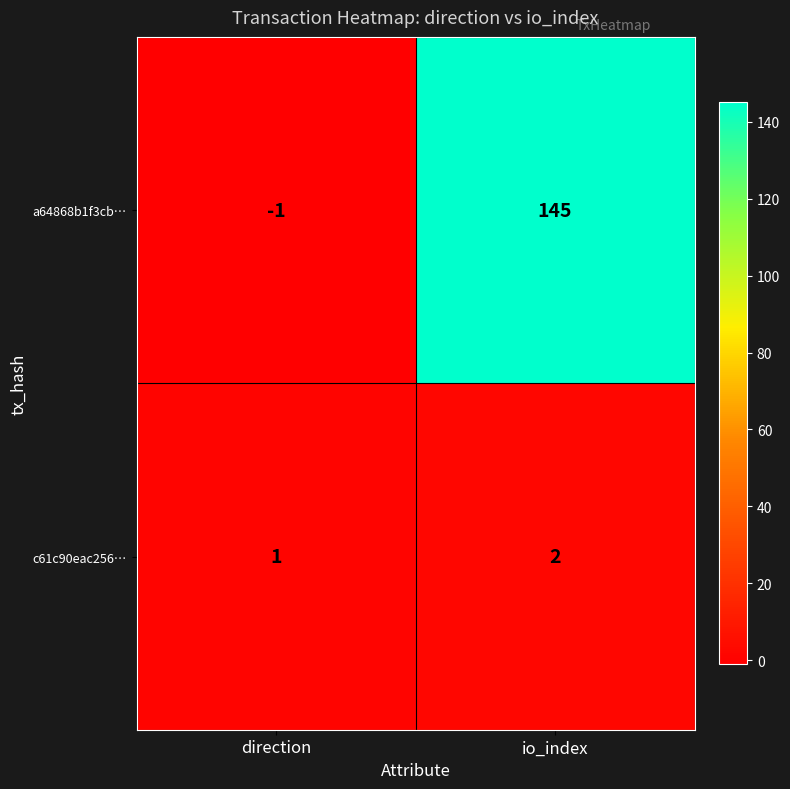

What is the sum of the a64868b1f3cb… values at direction and io_index?

144